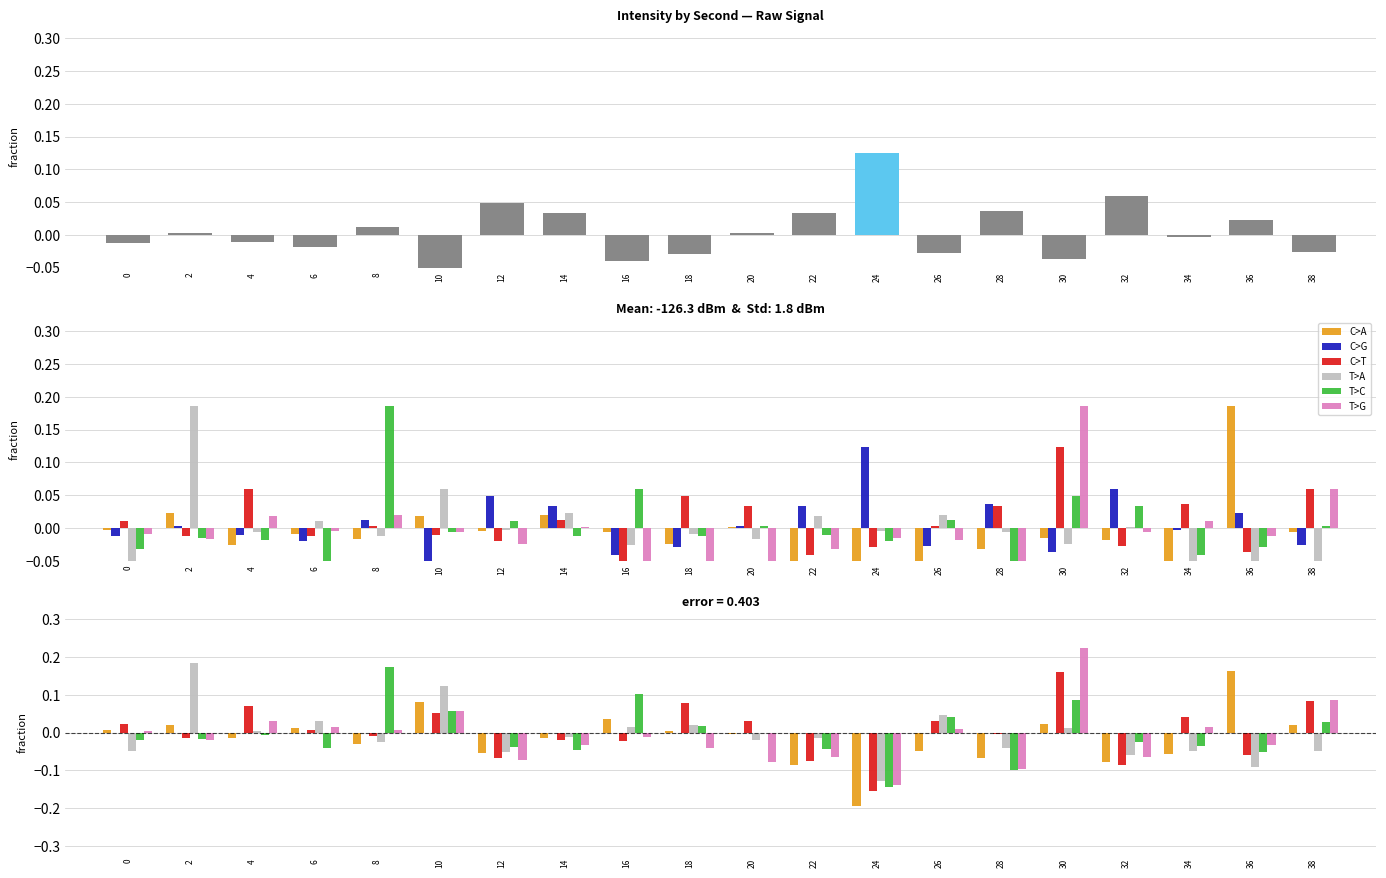

How many groups of bars are there?

20